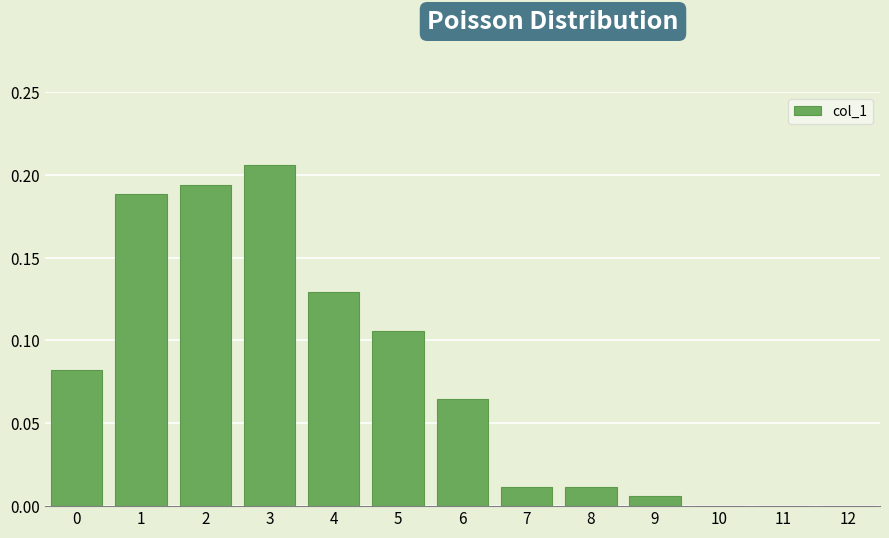

Reading left to right, list every bar in this chart as the range it spans on the x-axis followed by its height. The values are not printed on the chart, so give them approximately, as read against the axis.

-0.5 to 0.5: 0.080
0.5 to 1.5: 0.190
1.5 to 2.5: 0.195
2.5 to 3.5: 0.205
3.5 to 4.5: 0.130
4.5 to 5.5: 0.105
5.5 to 6.5: 0.065
6.5 to 7.5: 0.010
7.5 to 8.5: 0.010
8.5 to 9.5: 0.005
9.5 to 10.5: 0
10.5 to 11.5: 0
11.5 to 12.5: 0